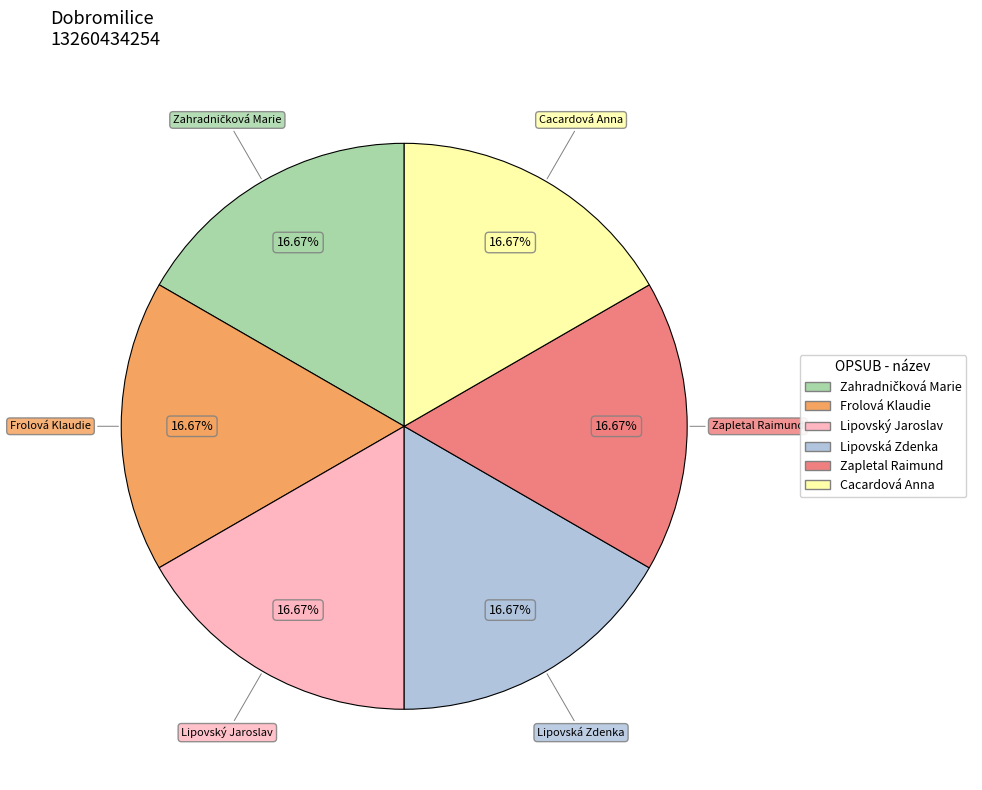

What percentage is the Lipovský Jaroslav slice, to the nearest percent?

17%